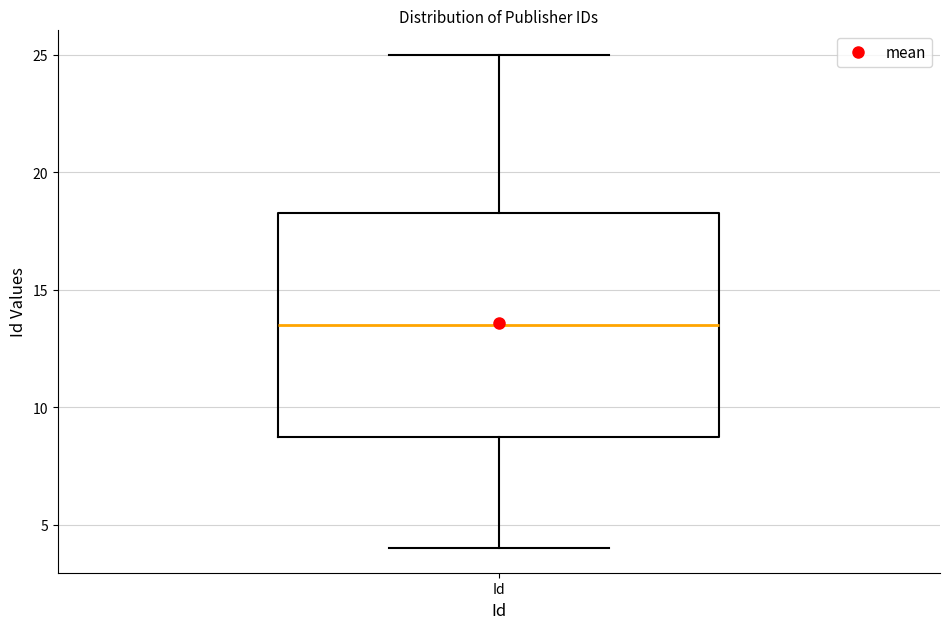

Transcribe this box plot: give where the median line is, the range the box spans, and where the two whiskers end, as read against the y-axis. The values are not printed on the chart, so give them approximately, as read against the axis.

median 13.5, box 9.0 to 18.5, whiskers 4.0 to 25.0